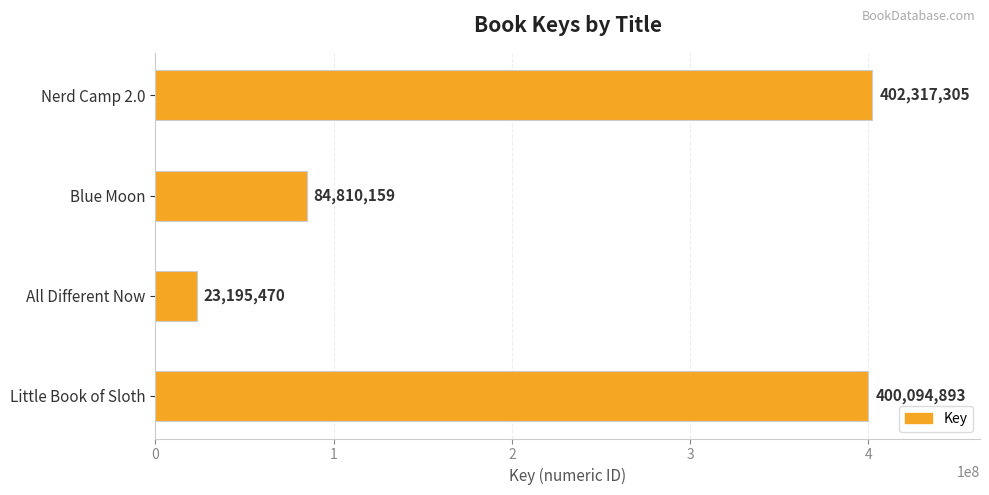

Rank the categories by value from highest to lowest.

Nerd Camp 2.0, Little Book of Sloth, Blue Moon, All Different Now